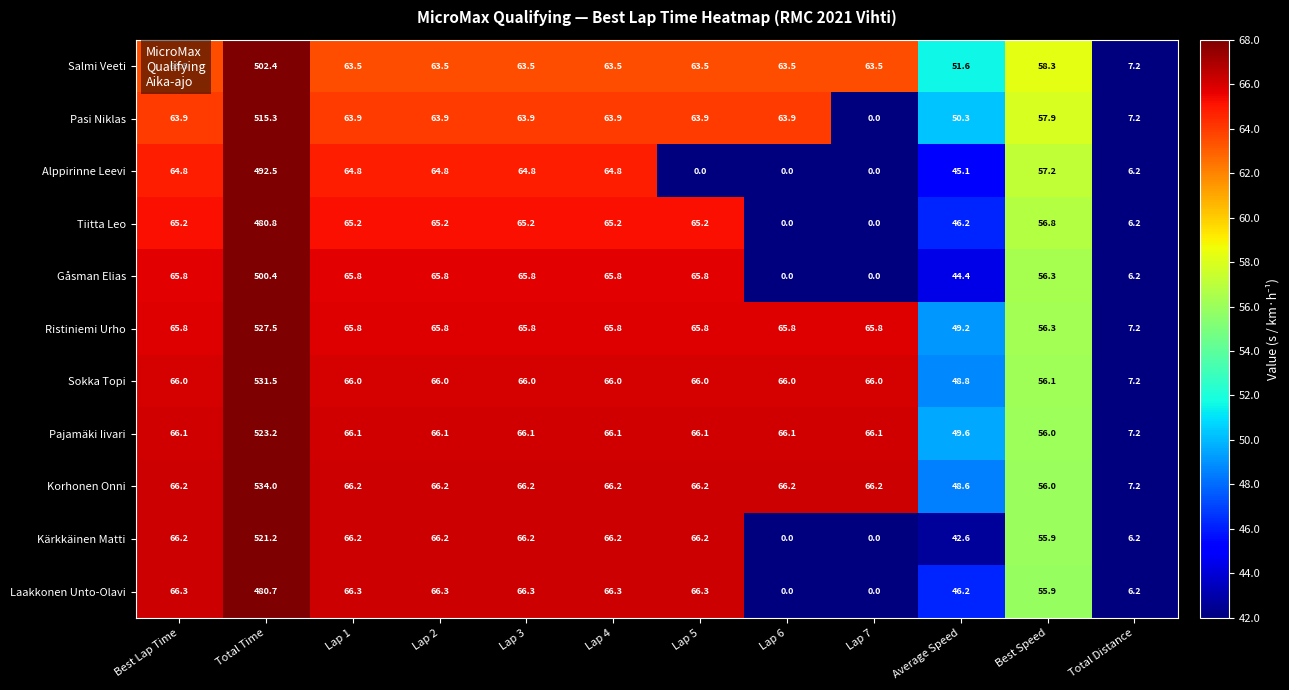

Rank the series by their maximum value, from lowest to highest.

Laakkonen Unto-Olavi, Tiitta Leo, Alppirinne Leevi, Gåsman Elias, Salmi Veeti, Pasi Niklas, Kärkkäinen Matti, Pajamäki Iivari, Ristiniemi Urho, Sokka Topi, Korhonen Onni